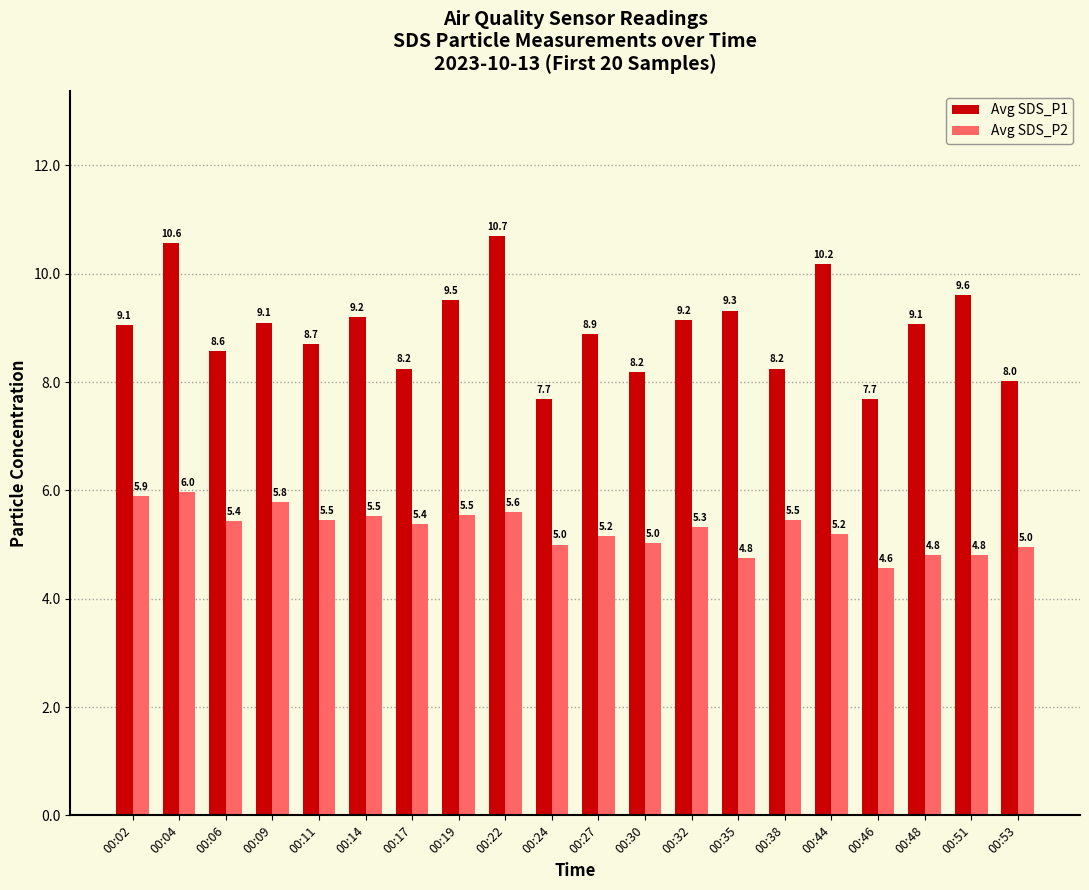

Where does the Avg SDS_P1 series first go above 9?

00:02